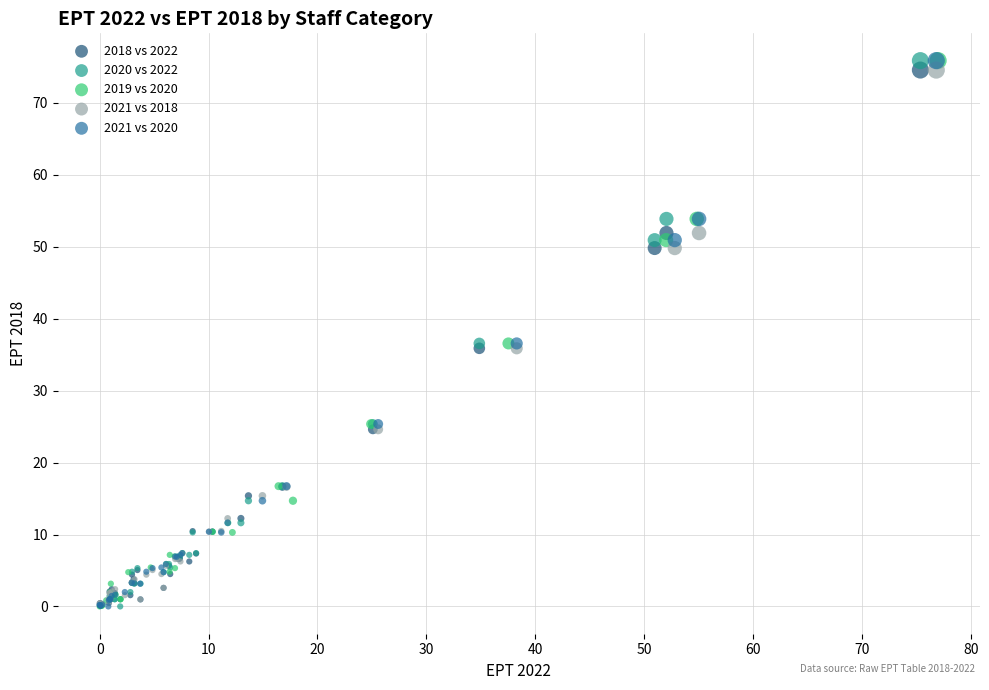

What are all the series names shown in the legend?

2018 vs 2022, 2020 vs 2022, 2019 vs 2020, 2021 vs 2018, 2021 vs 2020